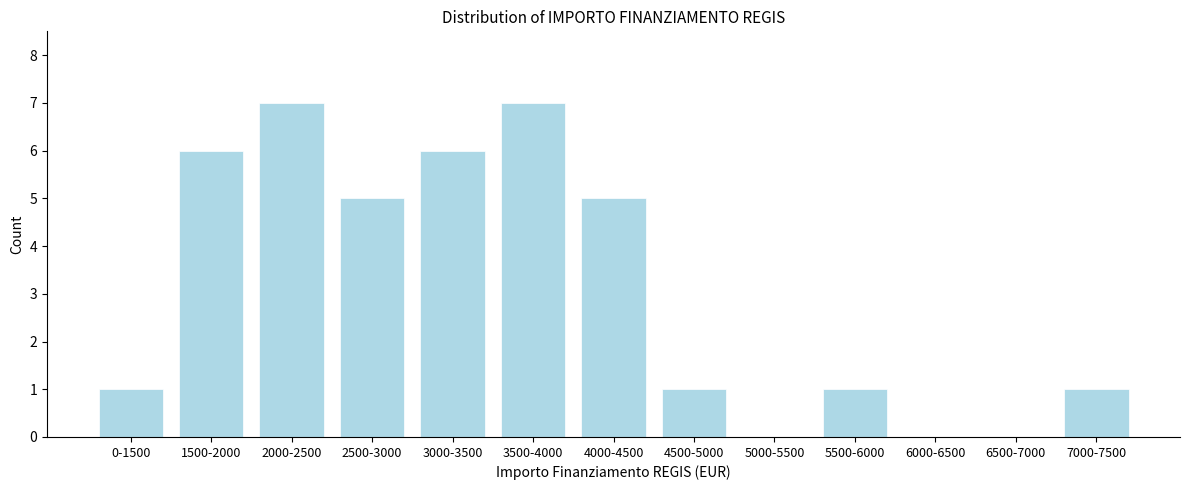

Reading left to right, transcribe all the data shown in this chart.

0-1500=1	1500-2000=6	2000-2500=7	2500-3000=5	3000-3500=6	3500-4000=7	4000-4500=5	4500-5000=1	5000-5500=0	5500-6000=1	6000-6500=0	6500-7000=0	7000-7500=1